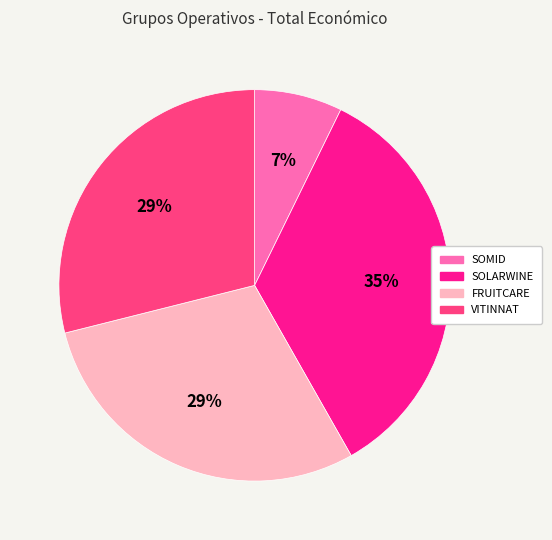

Count the number of slices in the pie.

4